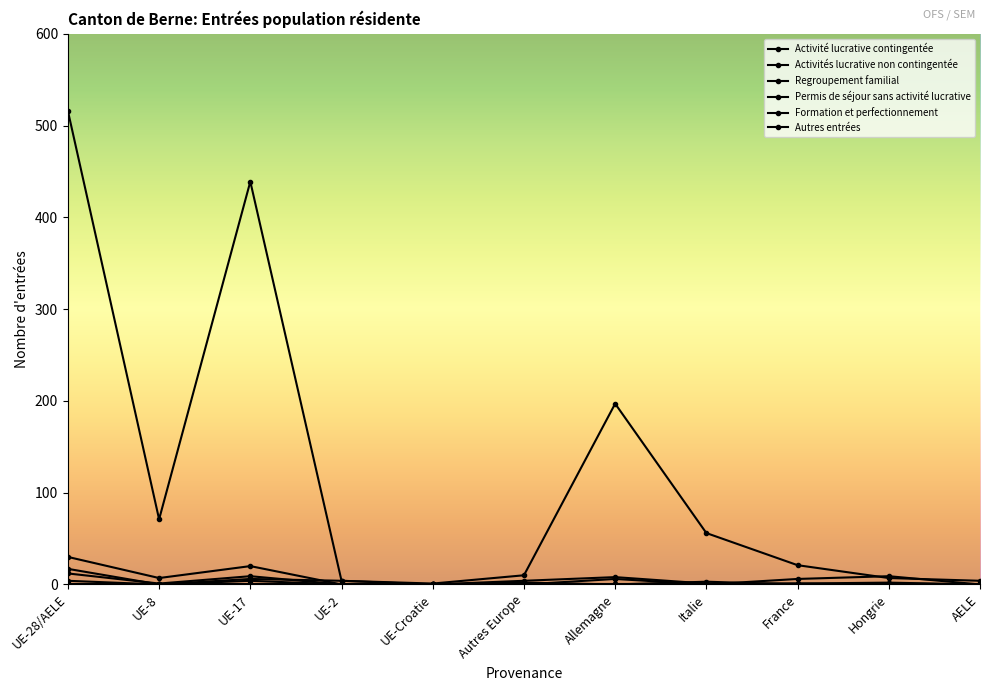

How many data points does each series have?

11